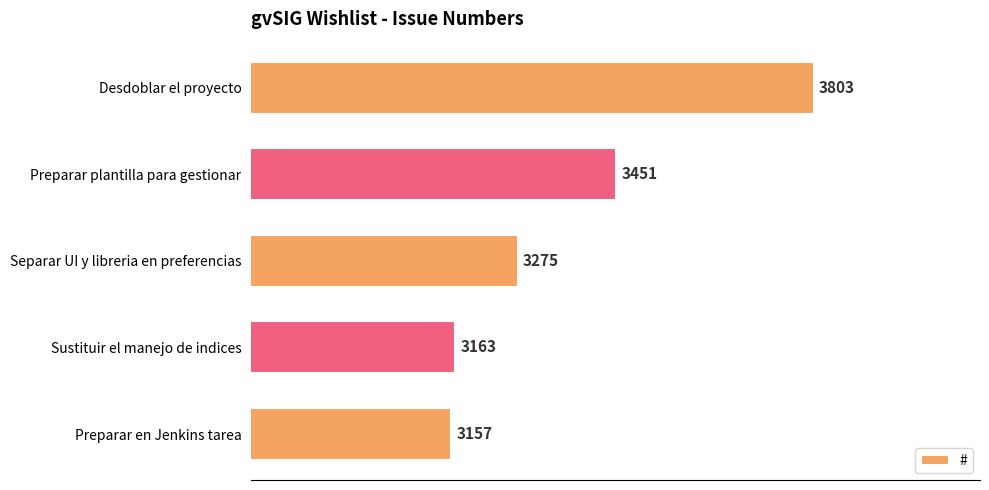

Which label corresponds to the largest value in the chart?

Desdoblar el proyecto